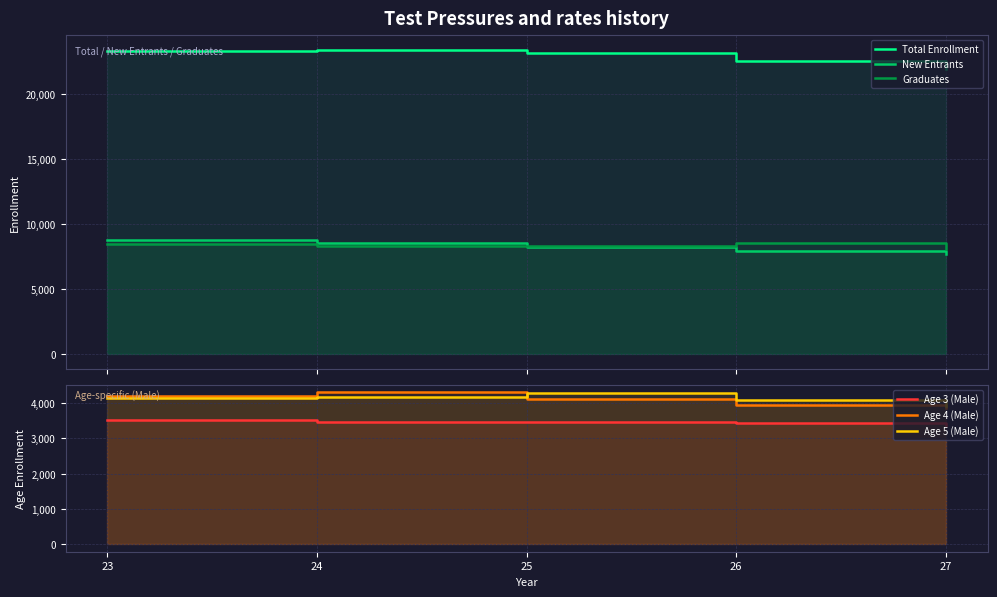

Which series has the largest total across all categories?

Total Enrollment